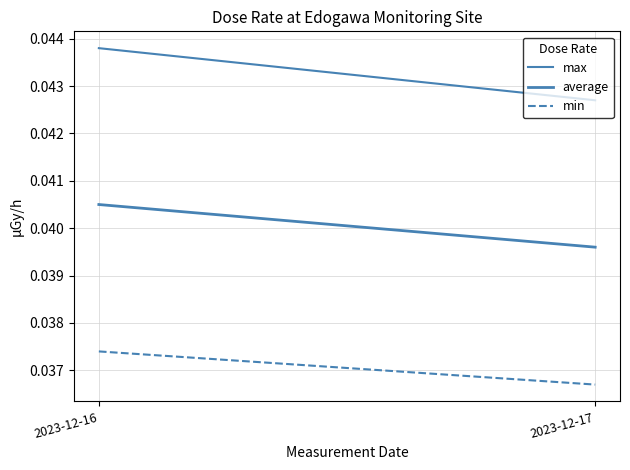

Rank the series by their maximum value, from lowest to highest.

min, average, max